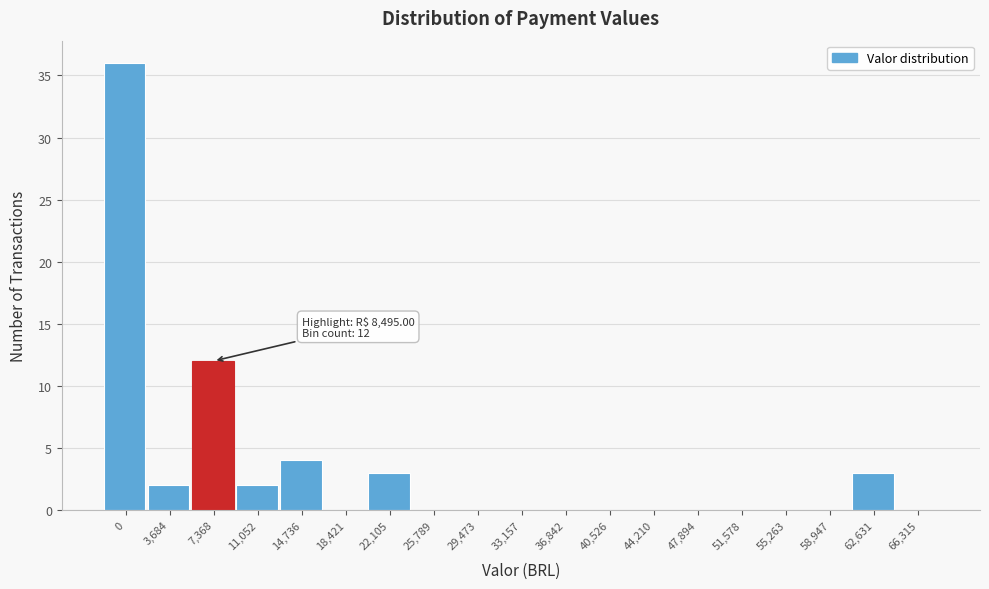

Reading right to left, list all the values displayed in this chart.

66,315=0	62,631=3	58,947=0	55,263=0	51,578=0	47,894=0	44,210=0	40,526=0	36,842=0	33,157=0	29,473=0	25,789=0	22,105=3	18,421=0	14,736=4	11,052=2	7,368=12	3,684=2	0=36